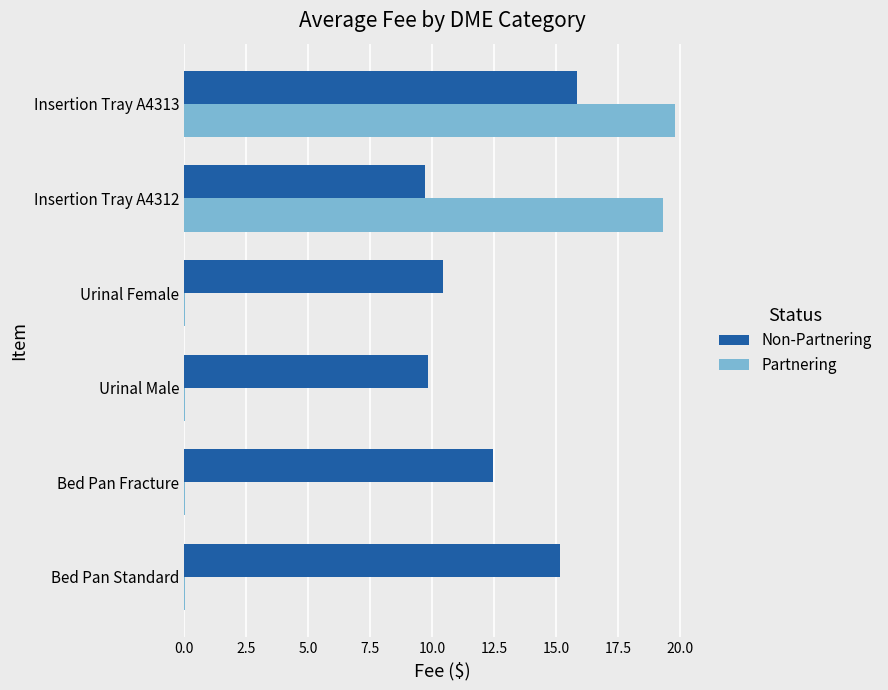

Which series has the largest total across all categories?

Non-Partnering